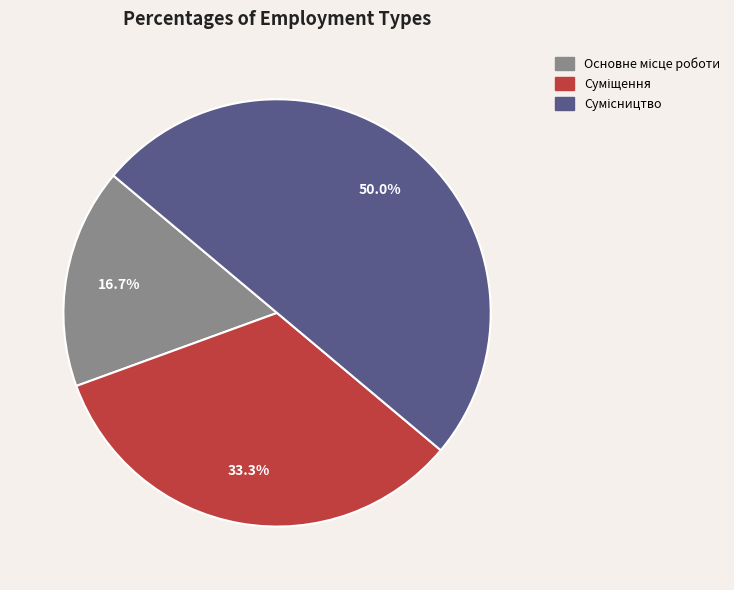

Count the number of slices in the pie.

3